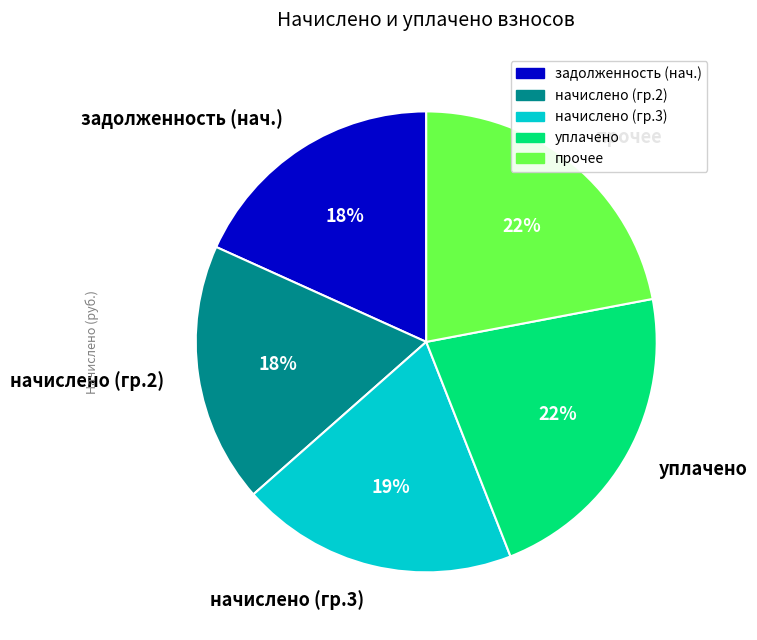

Which has a higher value, начислено (гр.2) or уплачено?

уплачено